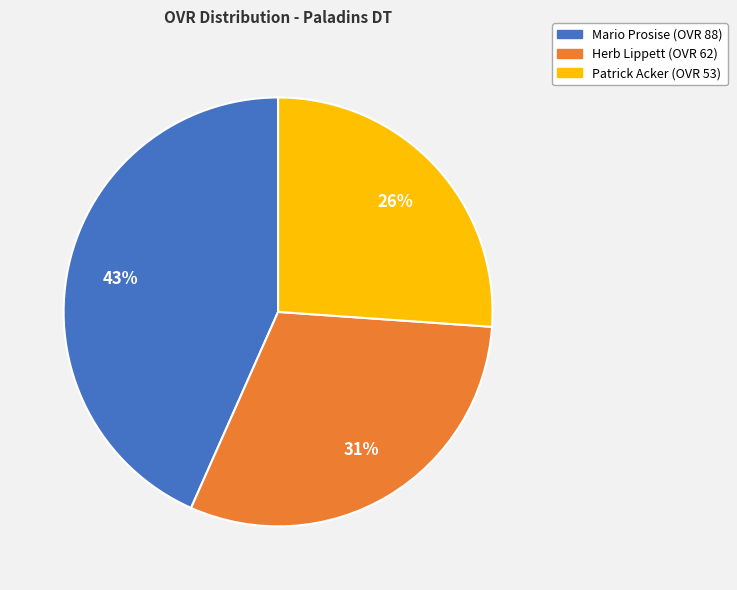

Which has a higher value, Herb Lippett or Mario Prosise?

Mario Prosise